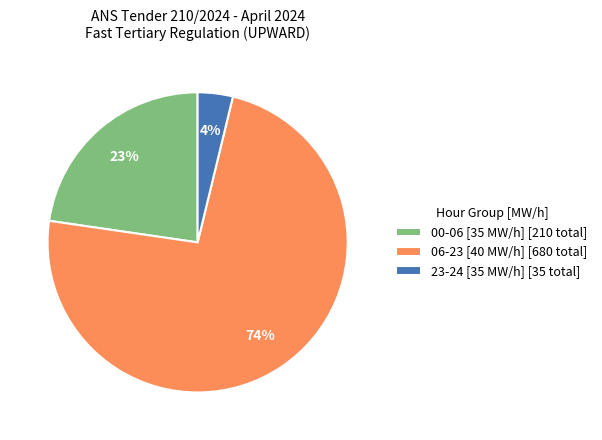

Rank the categories by value from highest to lowest.

06-23 [40 MW/h] [680 total], 00-06 [35 MW/h] [210 total], 23-24 [35 MW/h] [35 total]